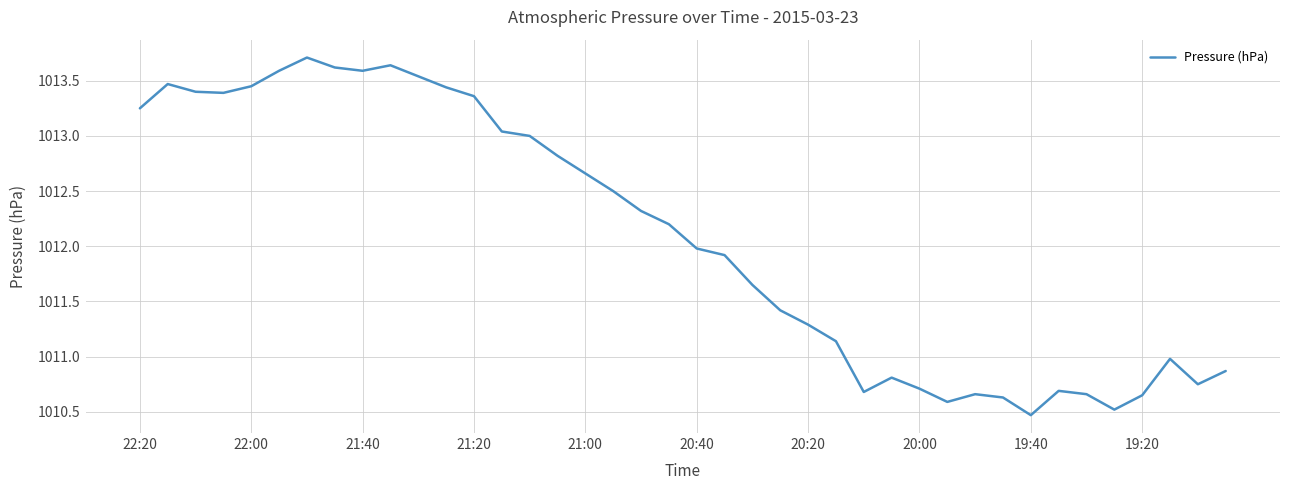

How many lines are shown in the chart?

1